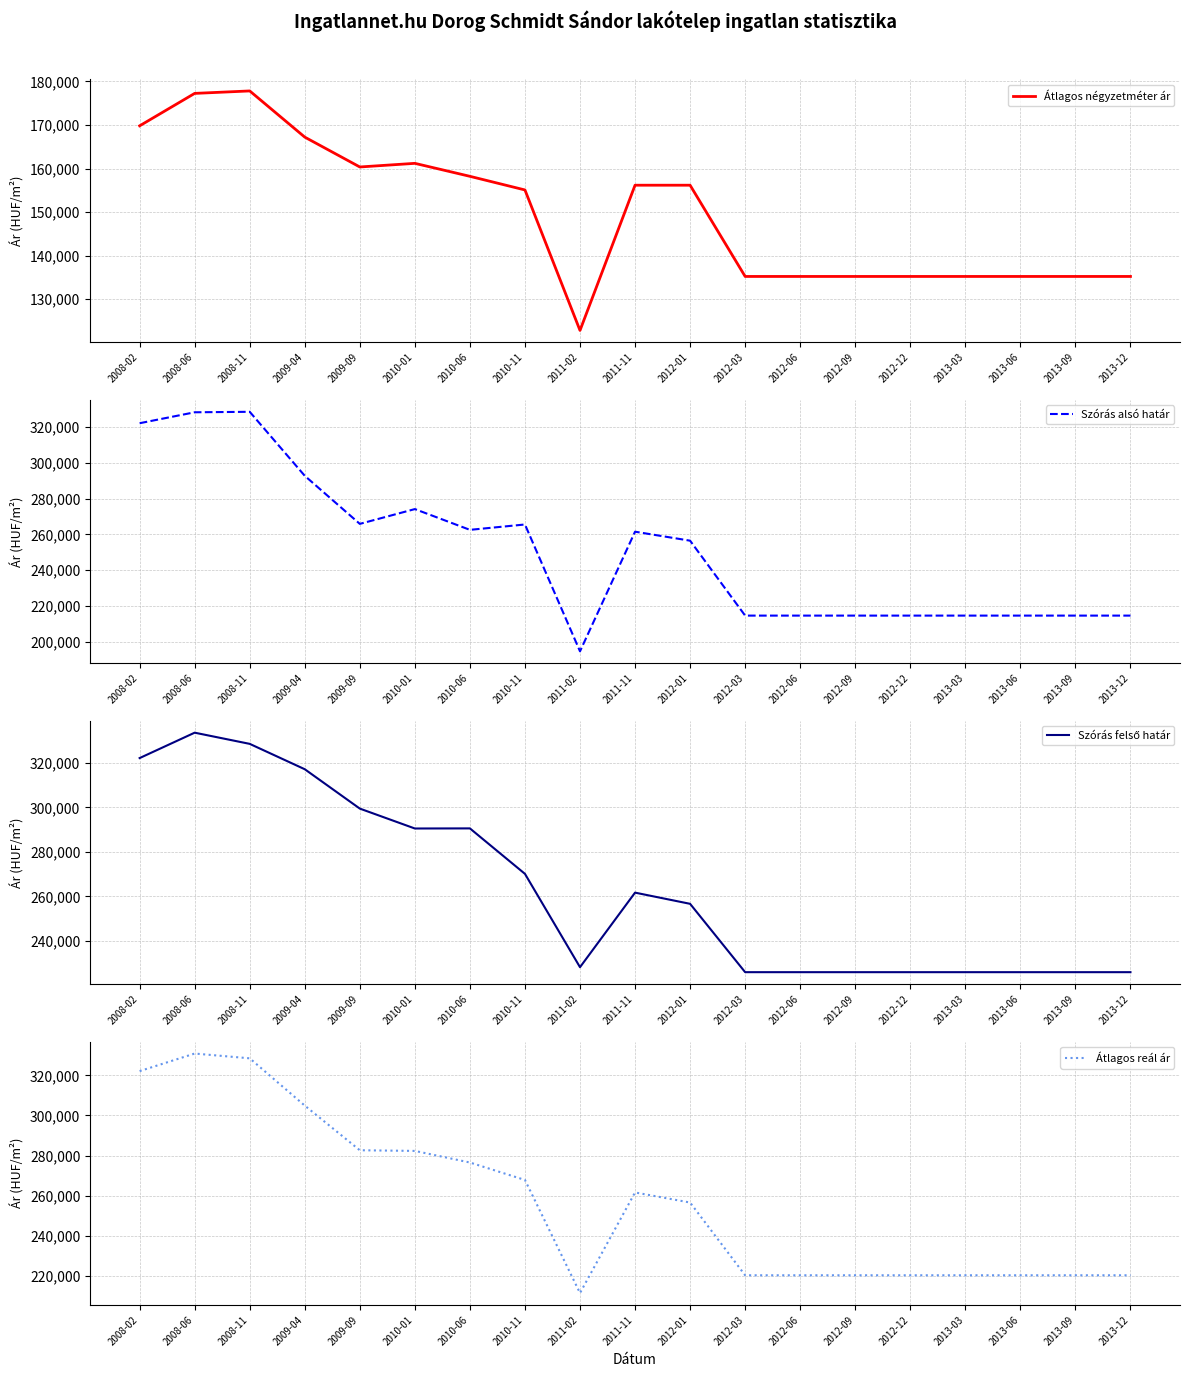

At which category is the sum across all series the highest?

2008-06